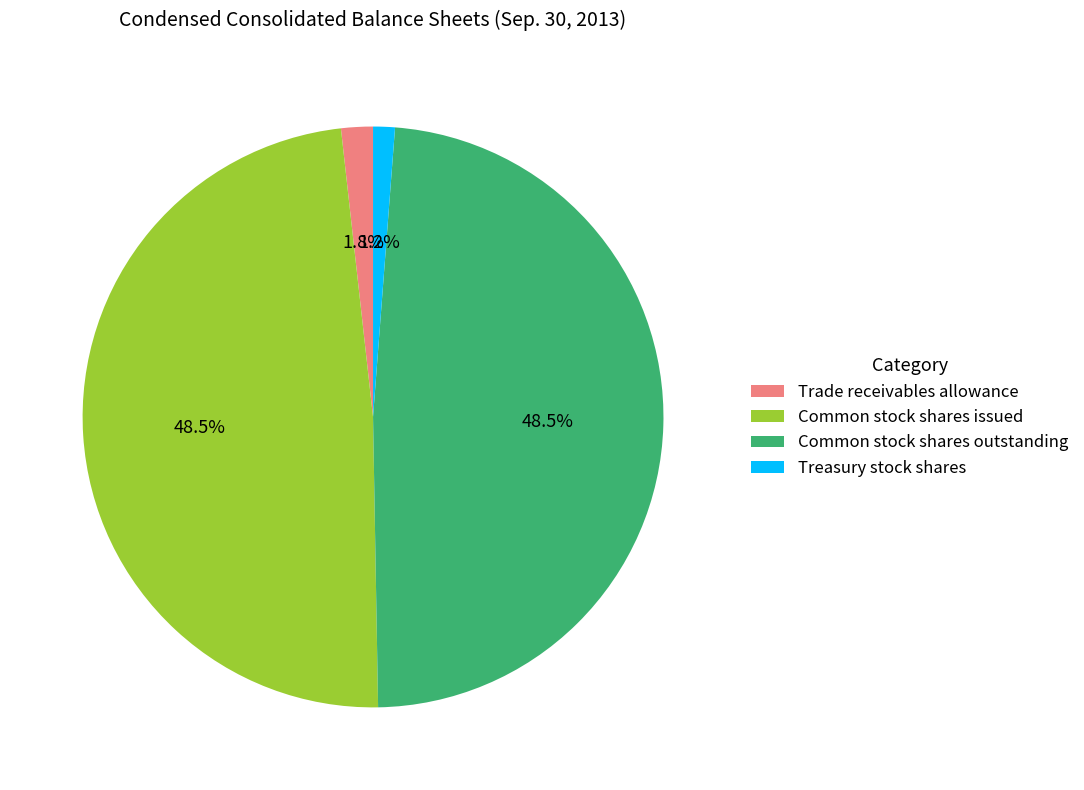

True or false: Common stock shares outstanding accounts for 57% of the total.

False